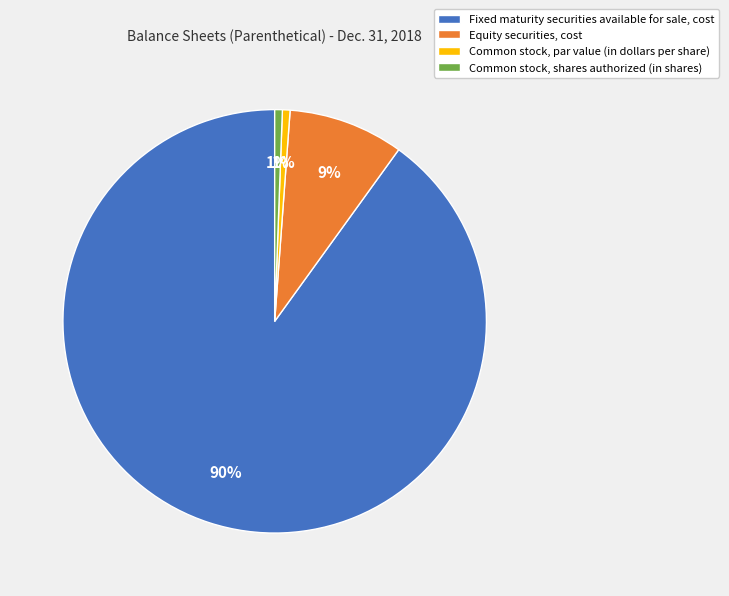

Between Equity securities, cost and Common stock, shares authorized (in shares), which is larger?

Equity securities, cost